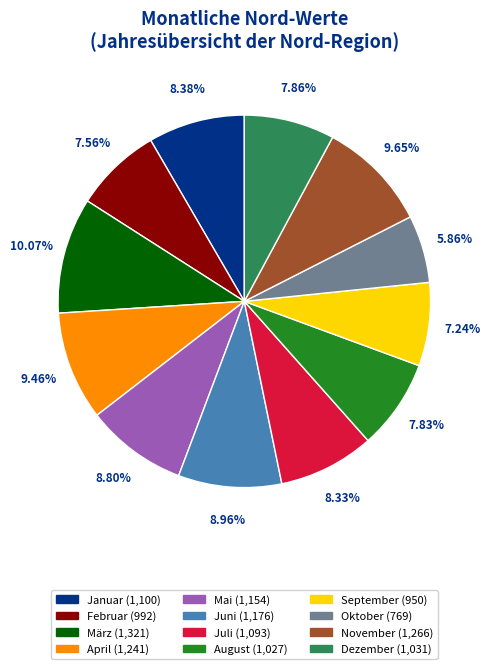

Which category has the smallest portion of the pie?

Oktober